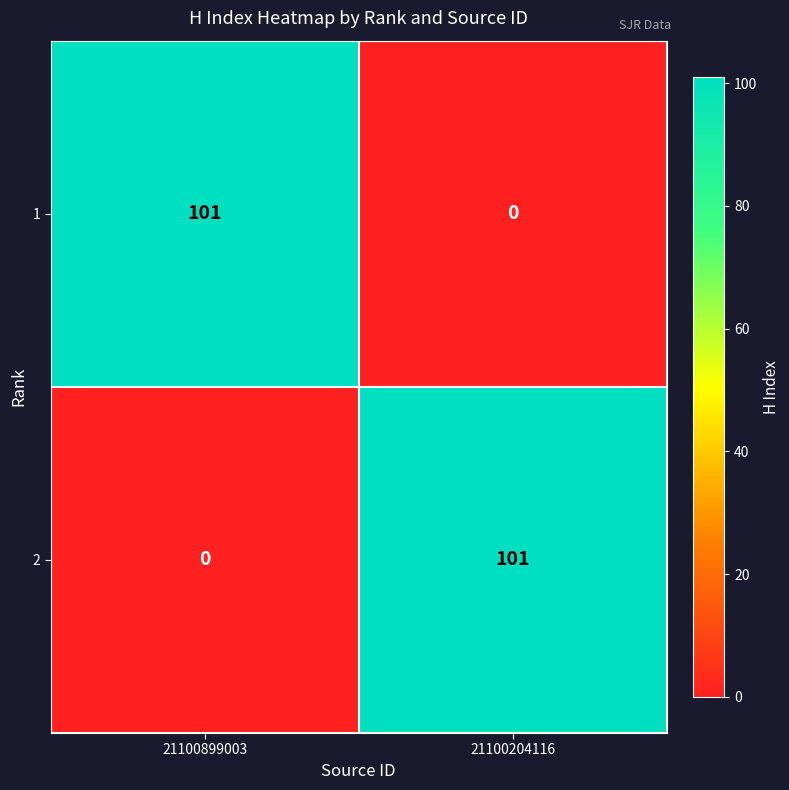

Reading left to right, transcribe all the data shown in this chart.

1: 21100899003=101	21100204116=0
2: 21100899003=0	21100204116=101